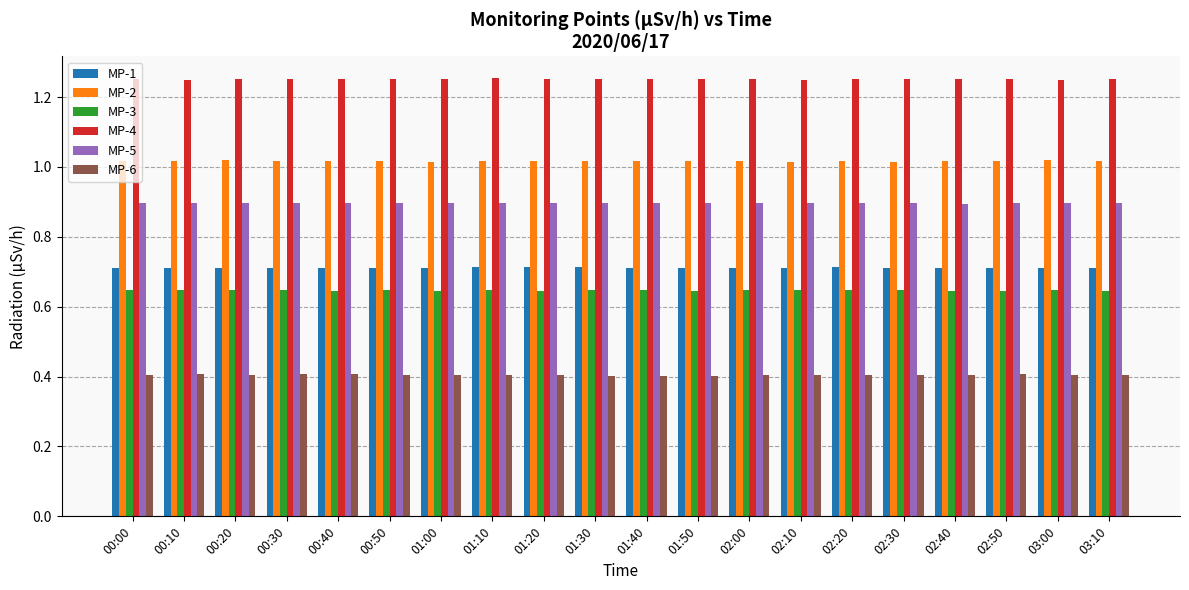

How many MP-2 values are between 1 and 2?

20